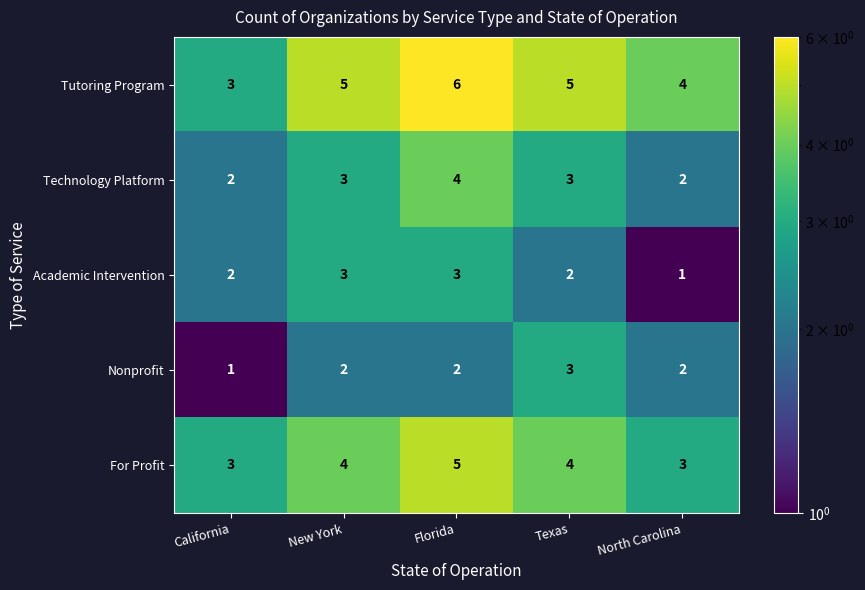

Read the Nonprofit value at Texas.

3